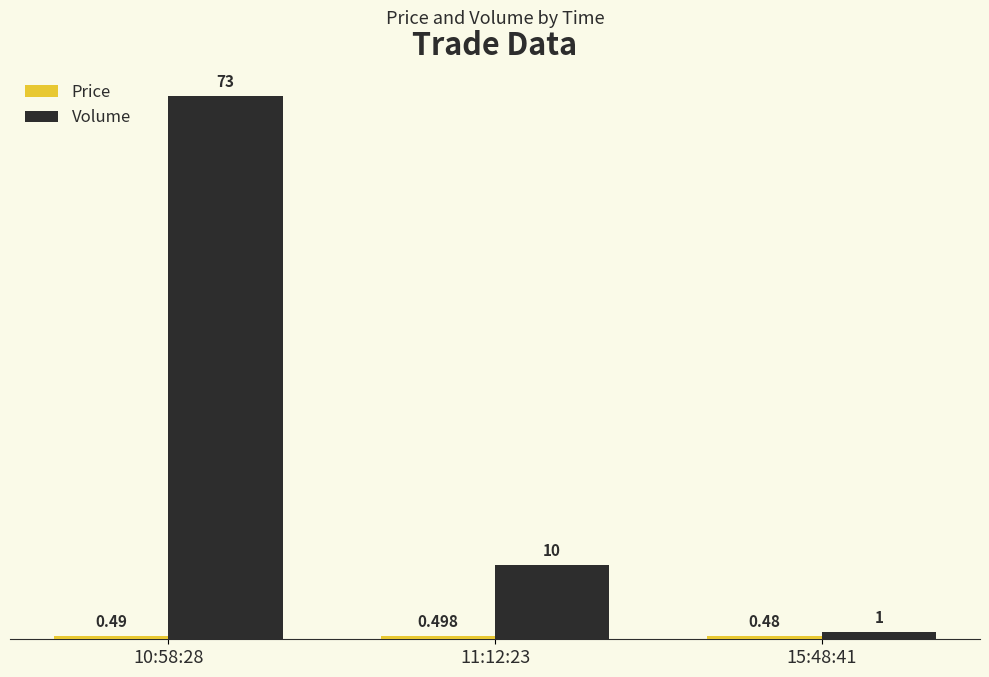

What is the difference between the highest and lowest values at 11:12:23?

9.5